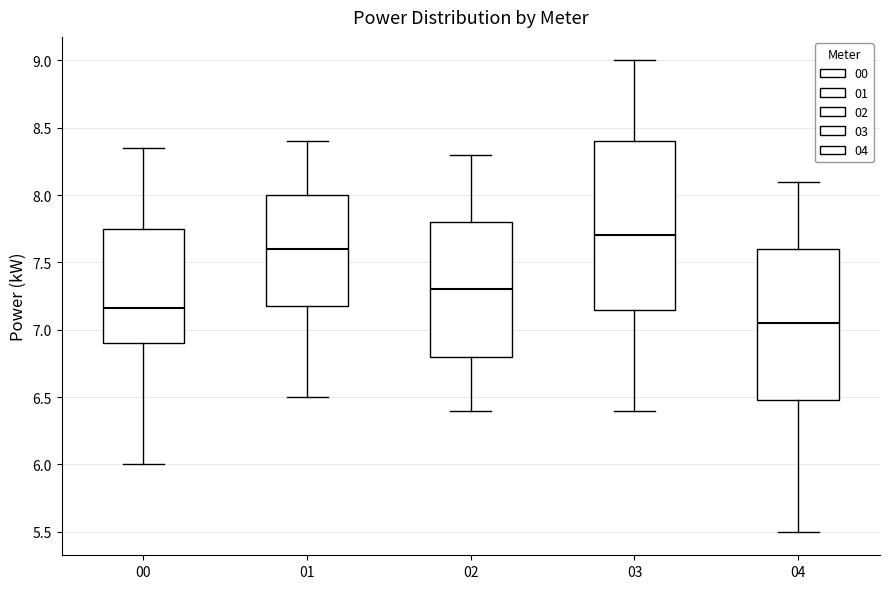

Where does the upper whisker of the box at x = 01 end on the y-axis? The values are not printed on the chart, so give them approximately, as read against the axis.

8.40